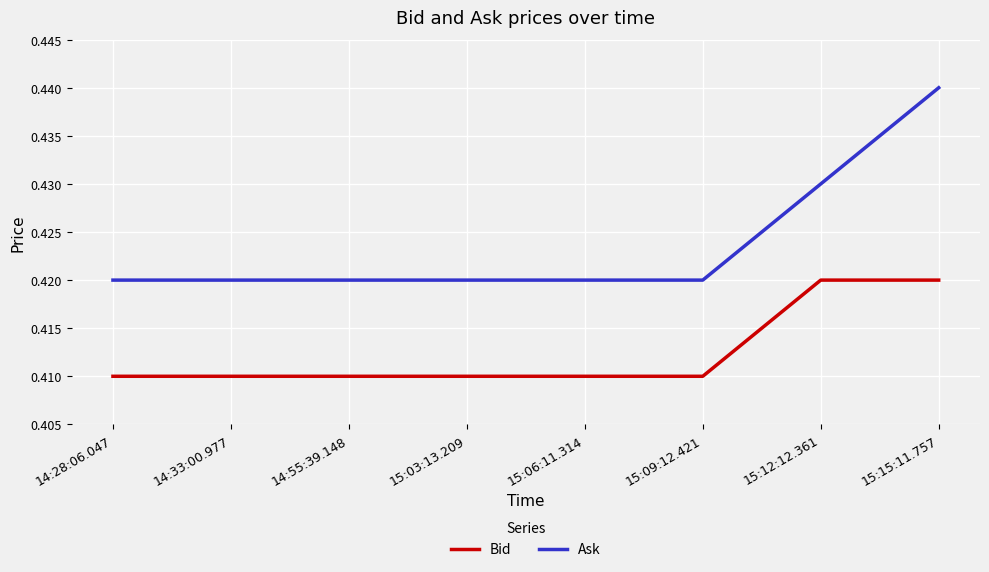

At 15:15:11.757, list the series in order from smallest to largest.

Bid, Ask